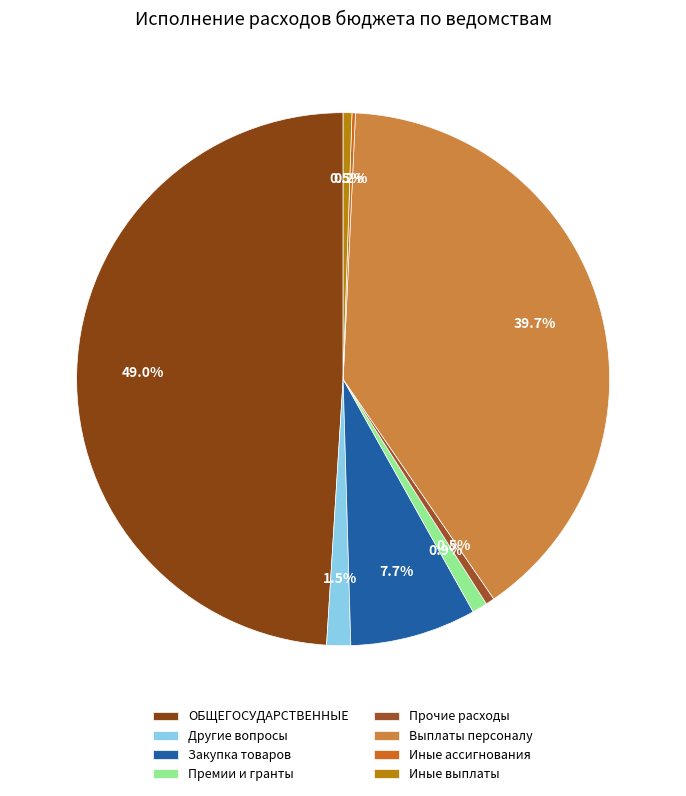

Rank the categories by value from lowest to highest.

Иные бюджетные ассигнования, Иные выплаты персоналу, Прочие расходы, Премии, стипендии и гранты, Другие общегосударственные вопросы, Закупка товаров, работ и услуг, Расходы на выплаты персоналу, ОБЩЕГОСУДАРСТВЕННЫЕ ВОПРОСЫ